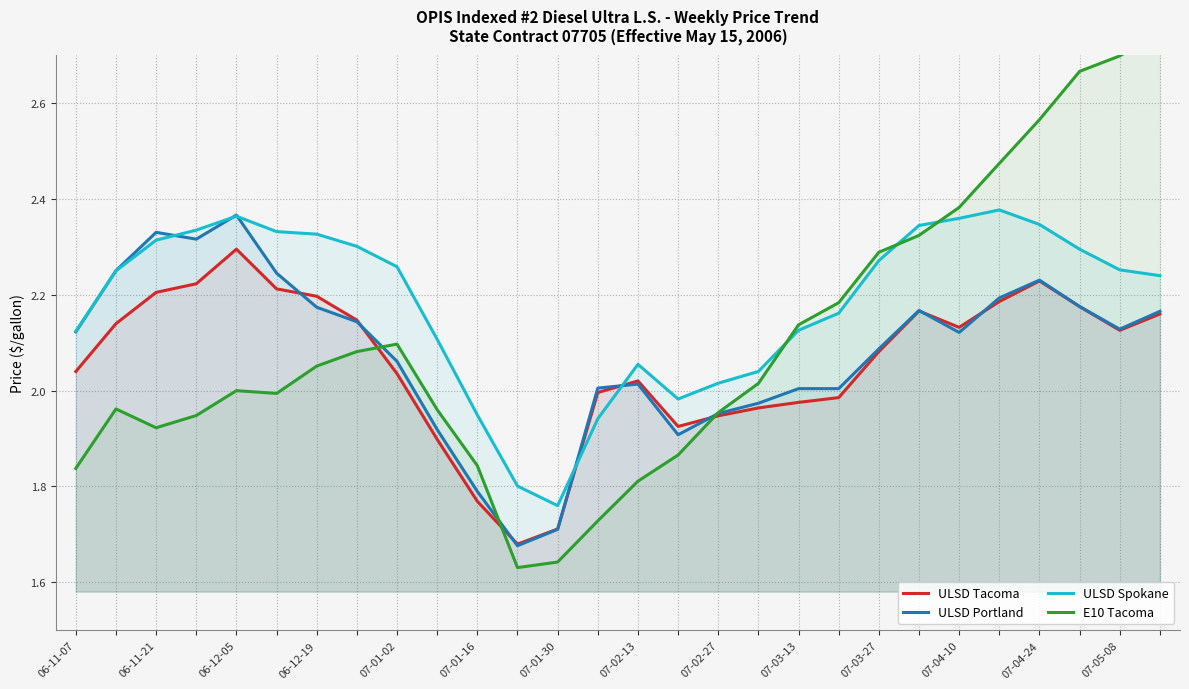

The value of ULSD Tacoma at 06-12-19 is 2.2. True or false?

True